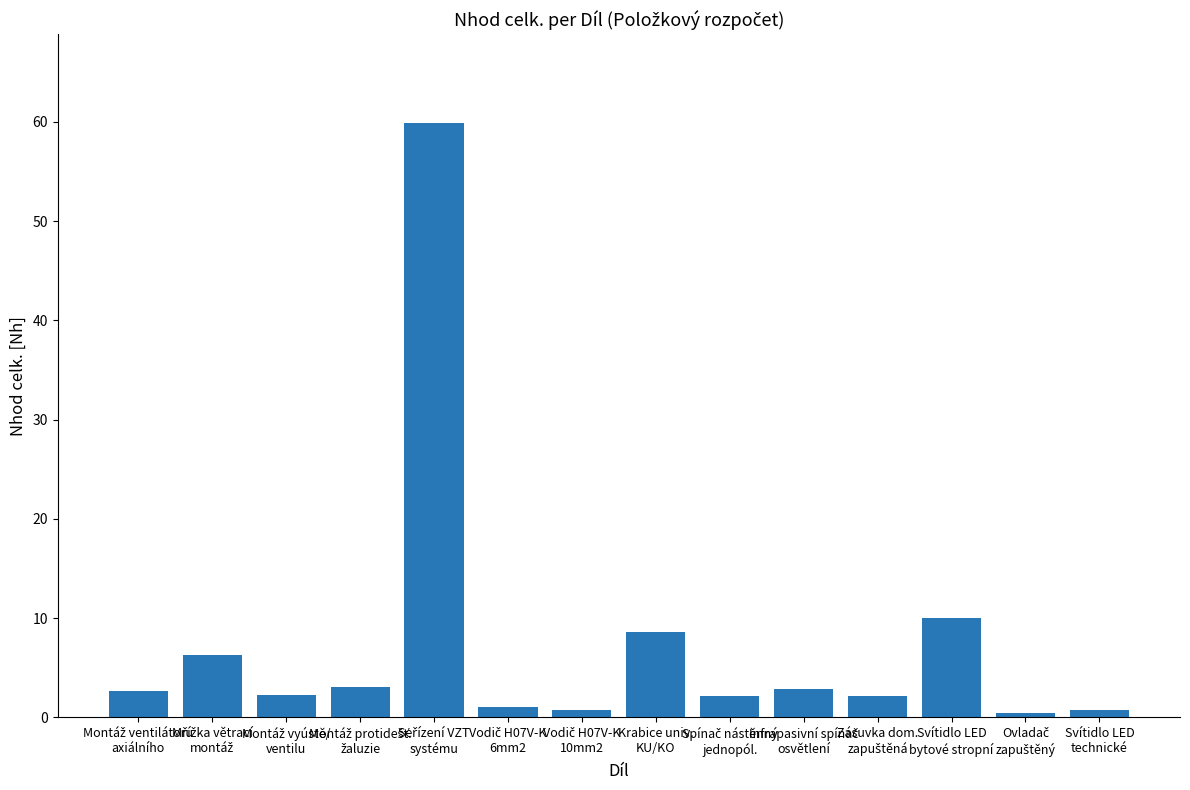

What is the difference between the maximum and minimum values?

59.4